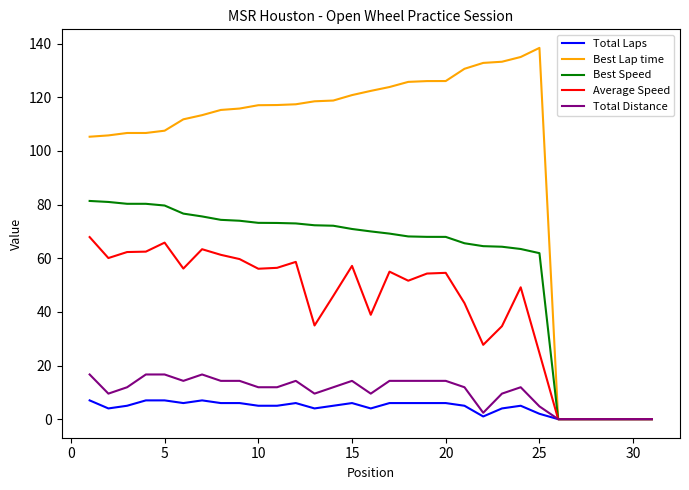

Which series has the widest spread of values?

Best Lap time